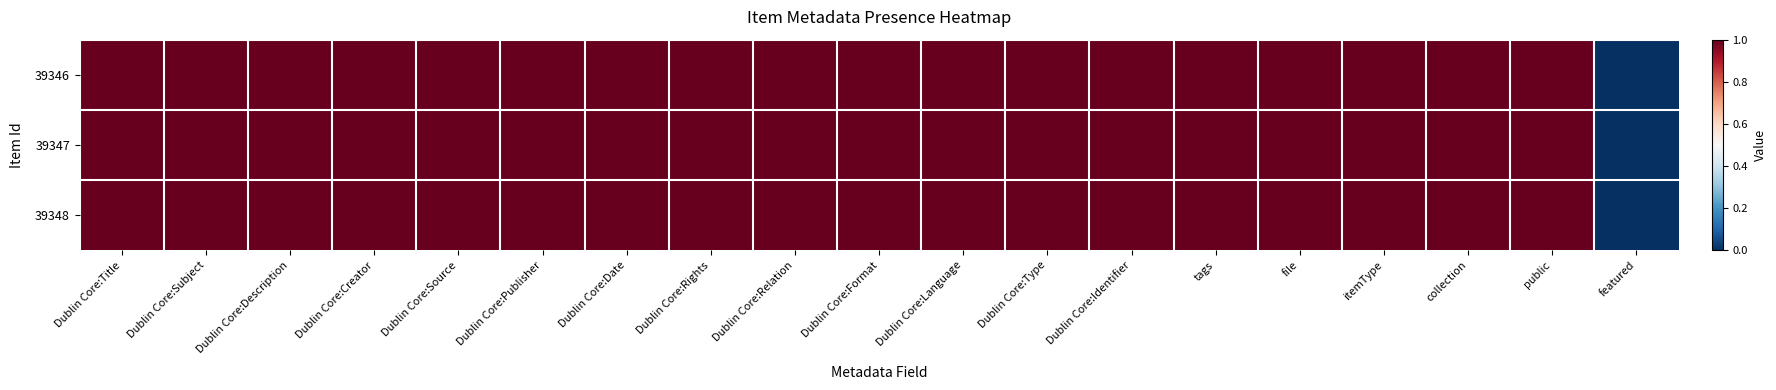

At how many categories does at least one series exceed 0?

18